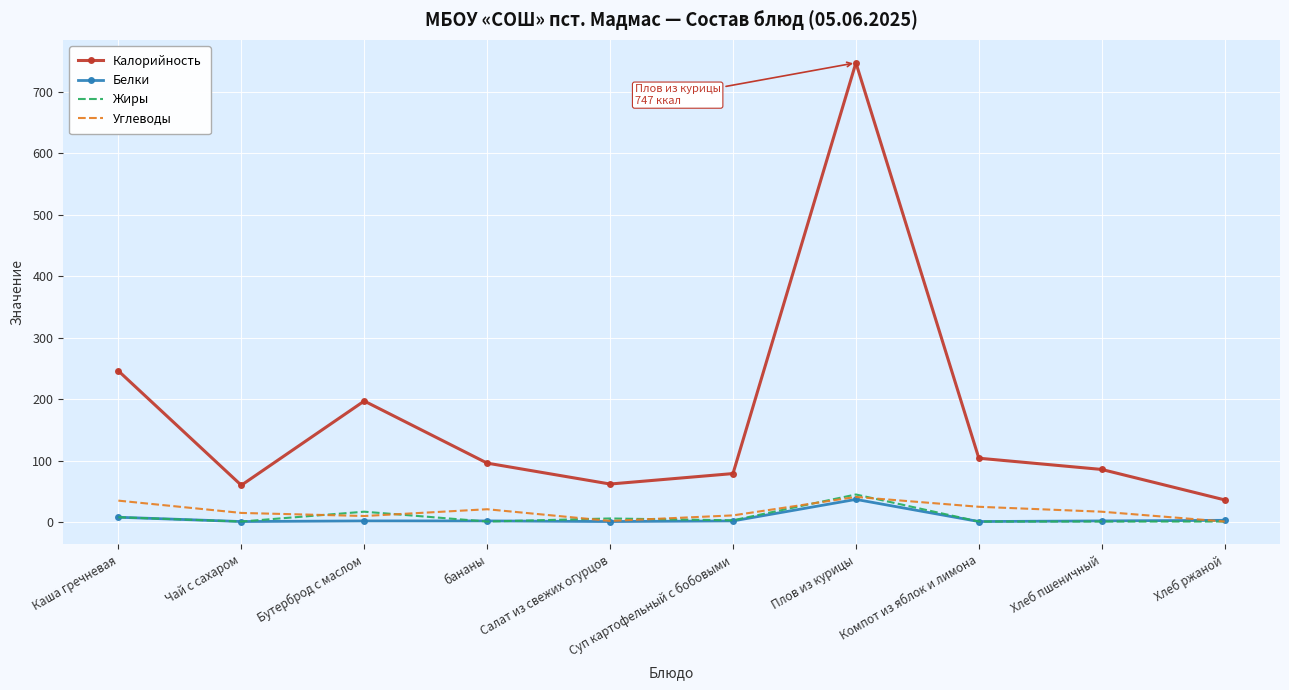

What is the lowest value of the Углеводы series?

1.0